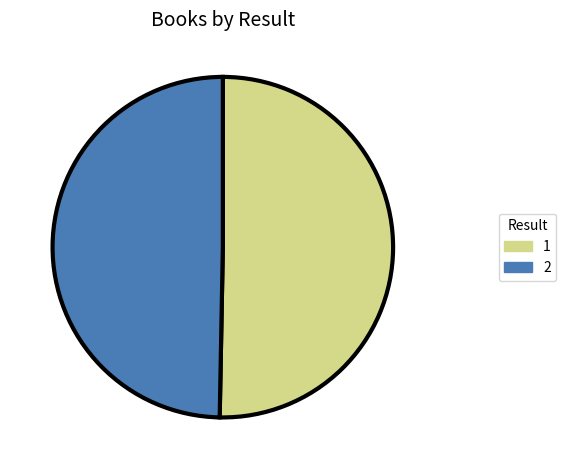

What is the ratio of the value at 2 to the value at 1?

1.0